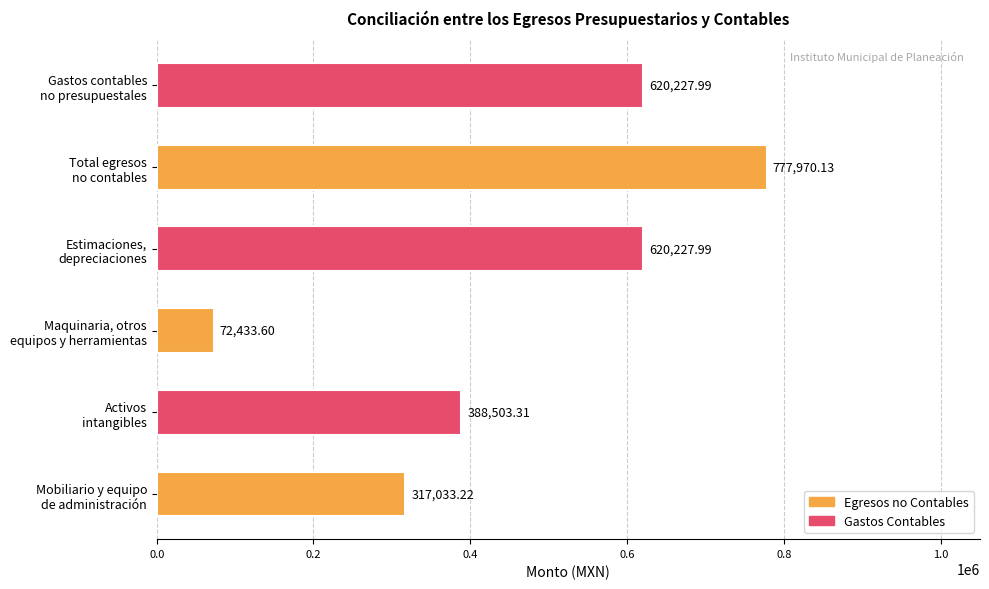

What is the maximum value shown in the chart?

777970.1